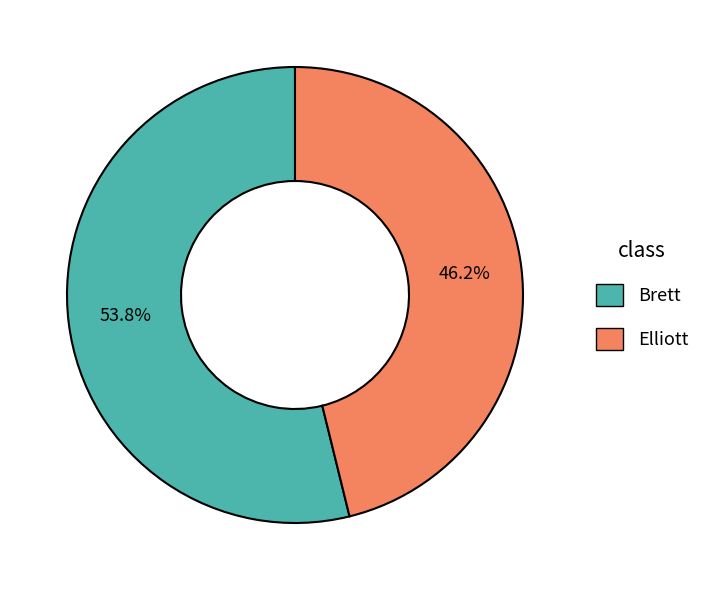

The Brett slice represents 54% of the pie. True or false?

True